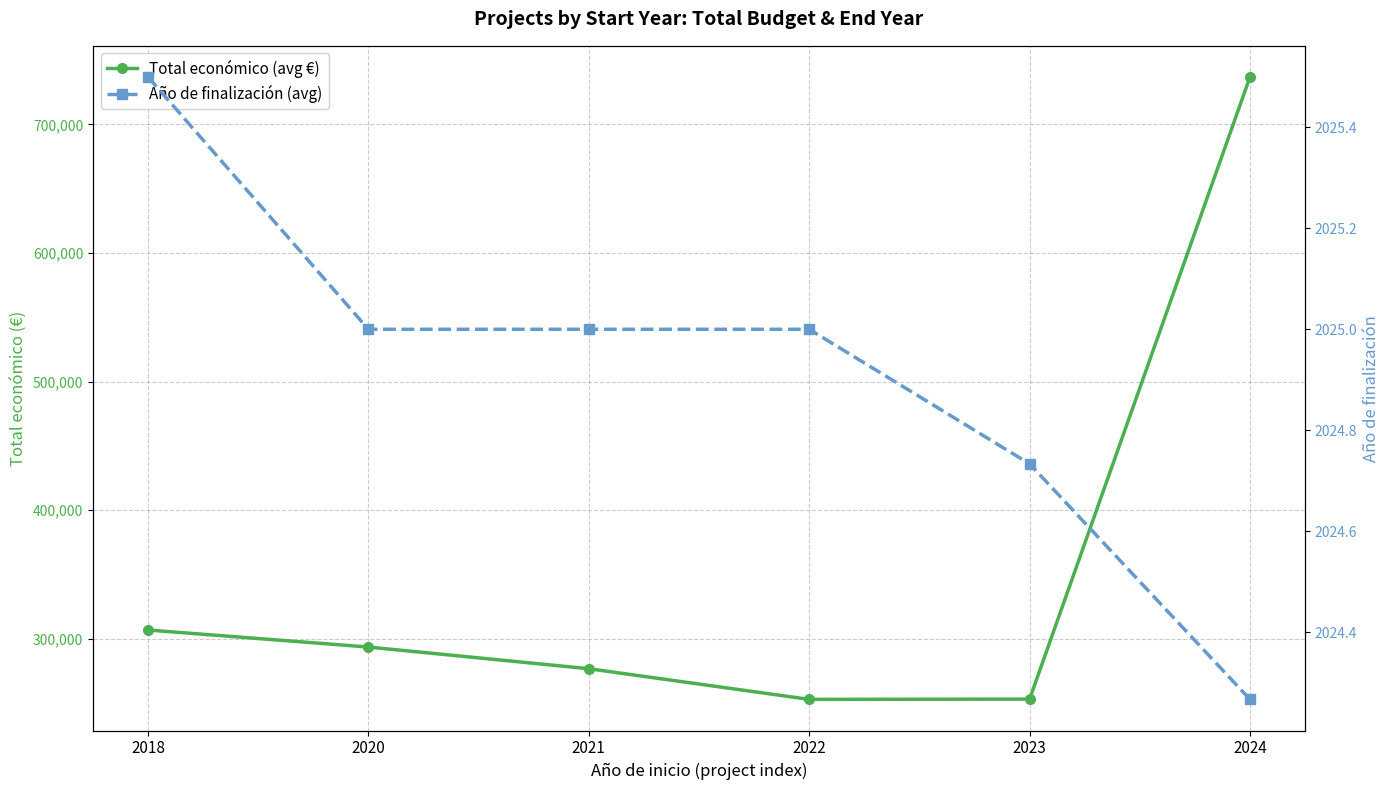

At how many categories does at least one series exceed 629296?

1